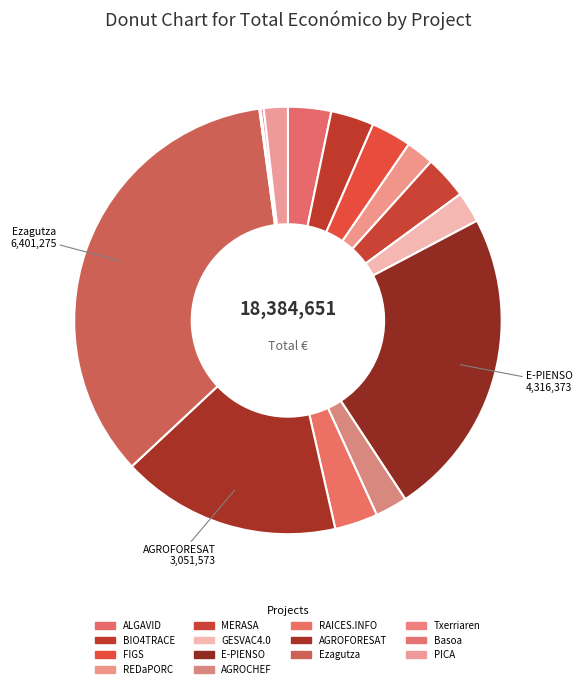

How many slices are in this pie chart?

14